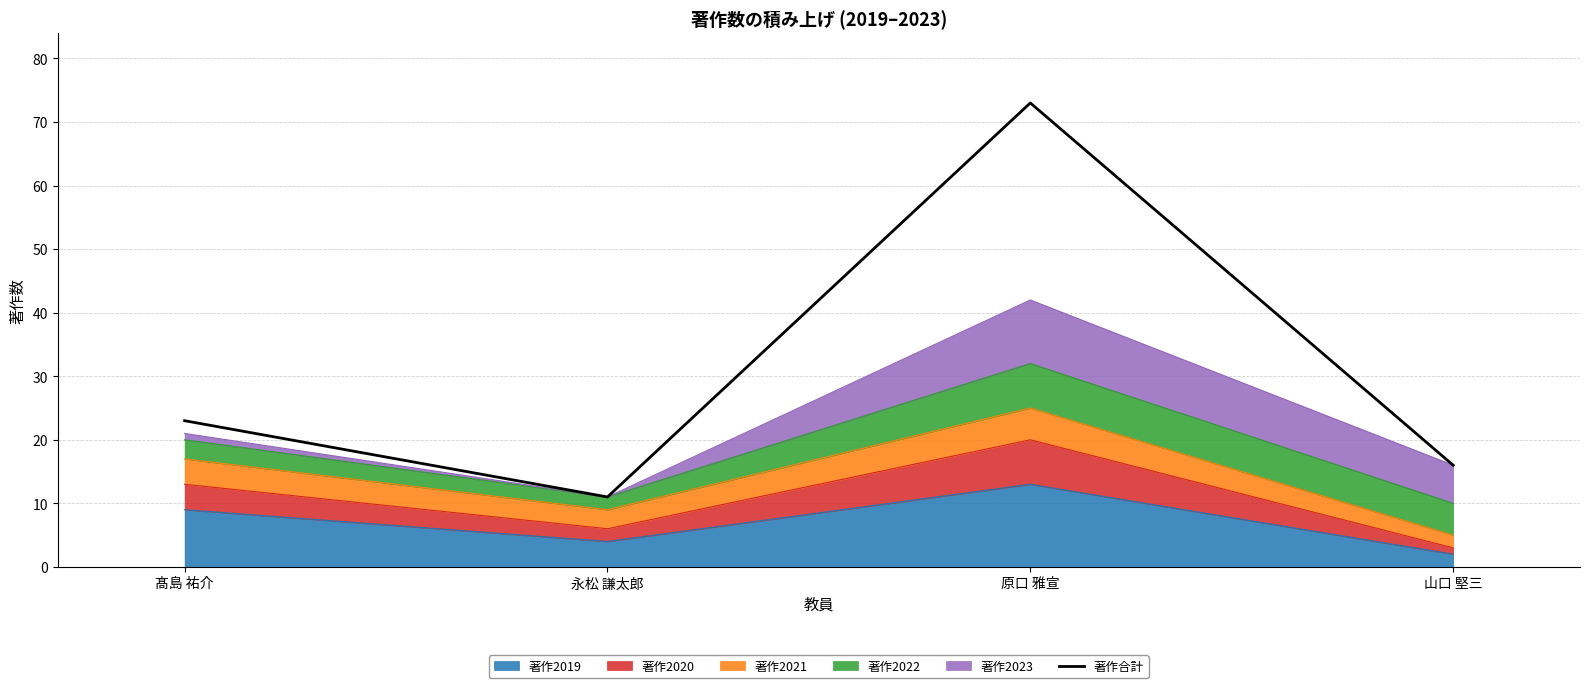

List the labels in order of value, largest first.

原口 雅宣, 髙島 祐介, 山口 堅三, 永松 謙太郎